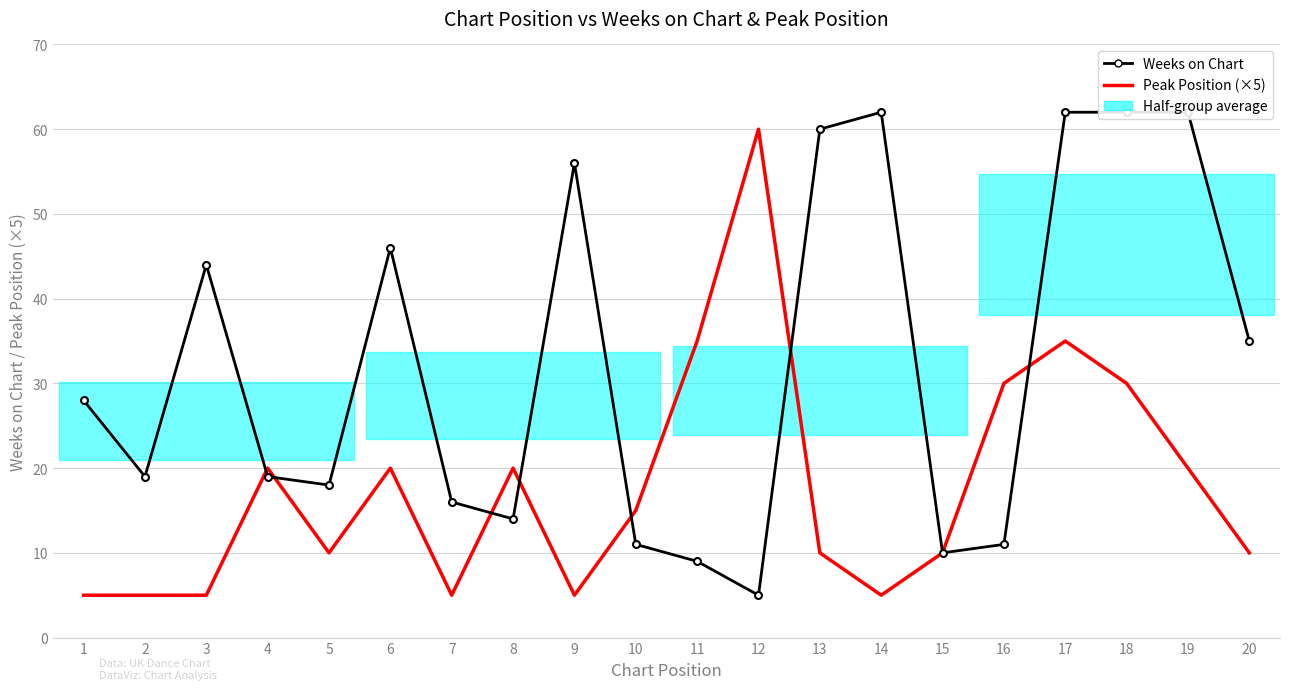

What is the sum of the Weeks on Chart values at 4 and 18?

81